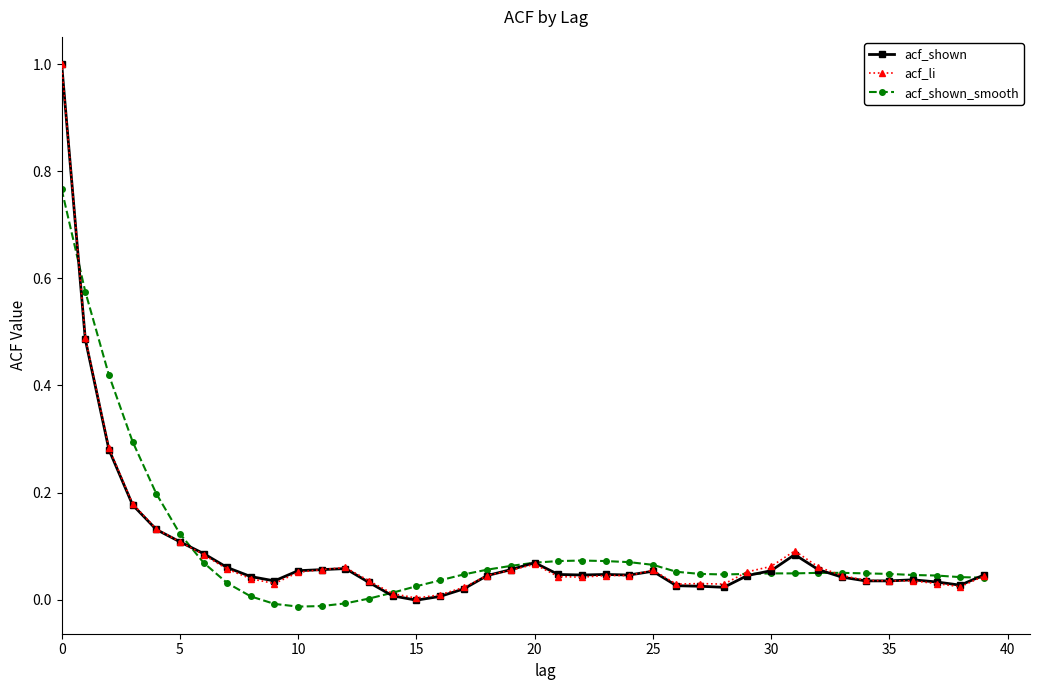

True or false: acf_li has more than 0 interior local peaks.

True